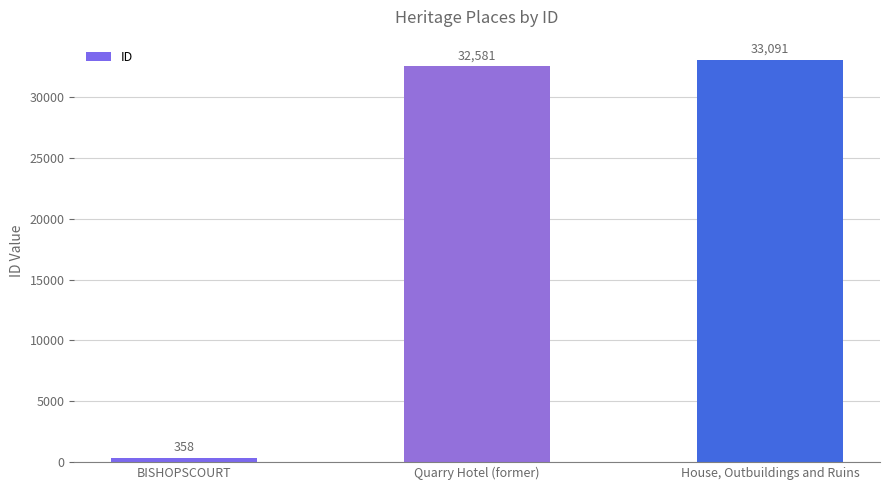

Reading right to left, list all the values displayed in this chart.

House, Outbuildings and Ruins=33091	Quarry Hotel (former)=32581	BISHOPSCOURT=358